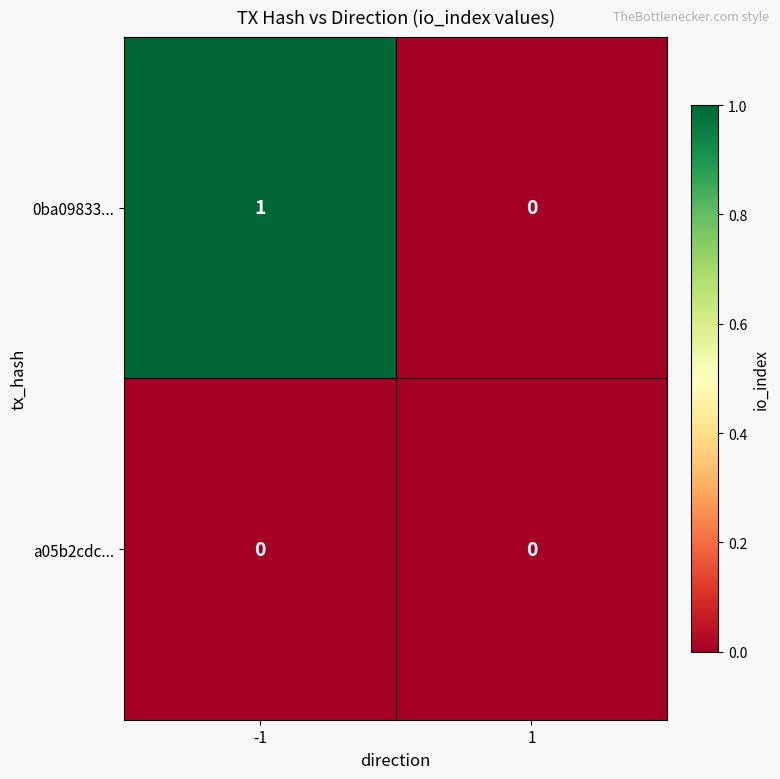

Is the value of a05b2cdc... at -1 greater than the value of 0ba09833... at -1?

No